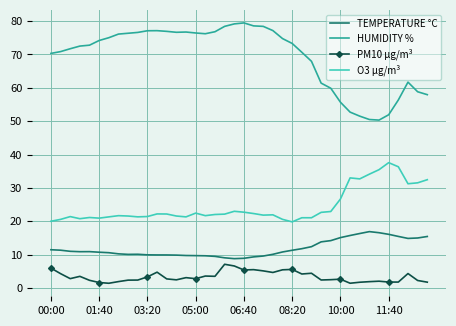

True or false: PM10 µg/m³ and O3 µg/m³ cross at least once.

False